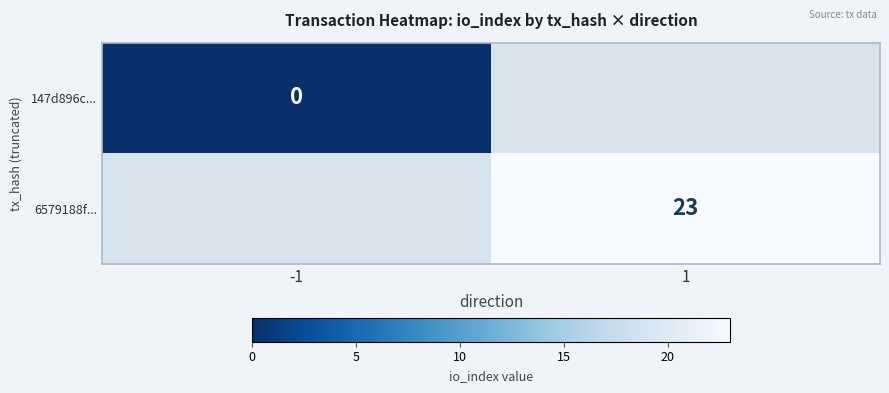

True or false: 6579188f... has a value of 23 at 1.

True